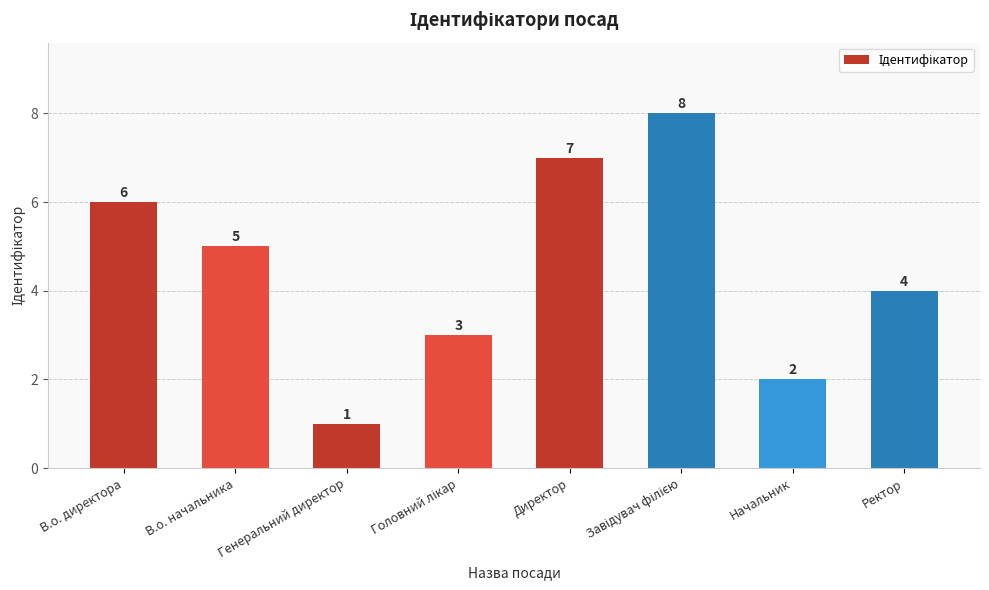

What is the label of the 8th bar from the left?

Ректор